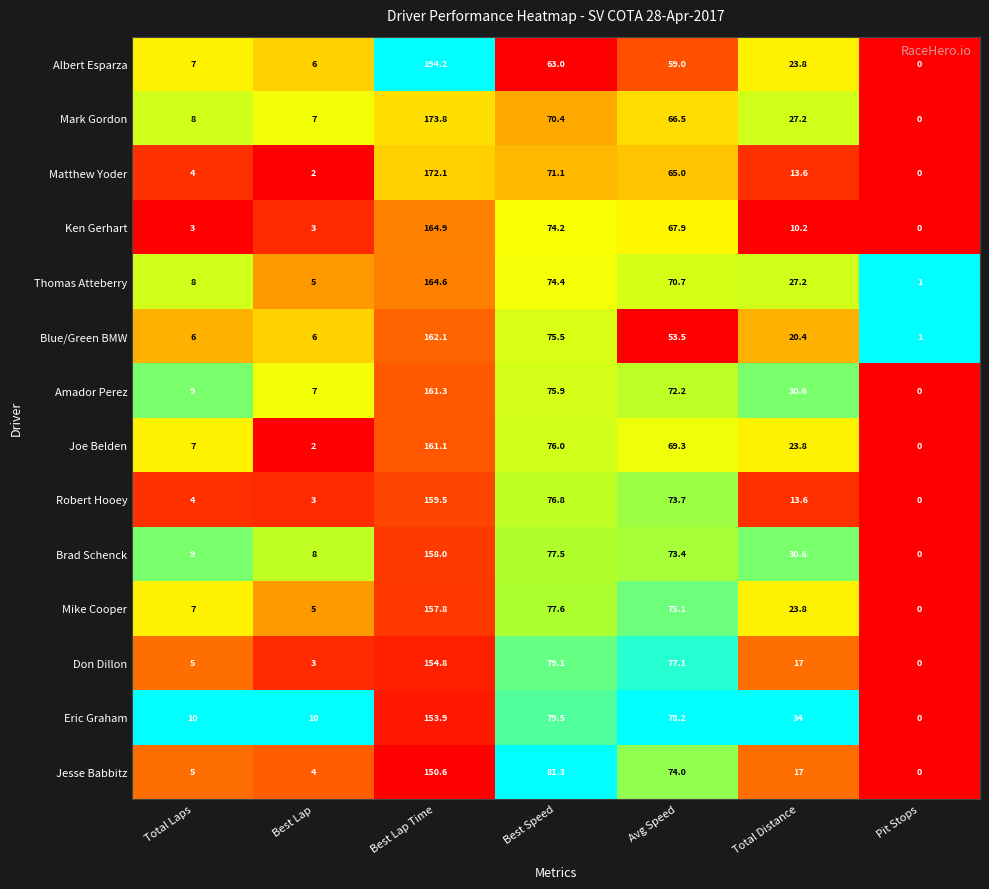

What is the total value across all series at Avg Speed?

975.6